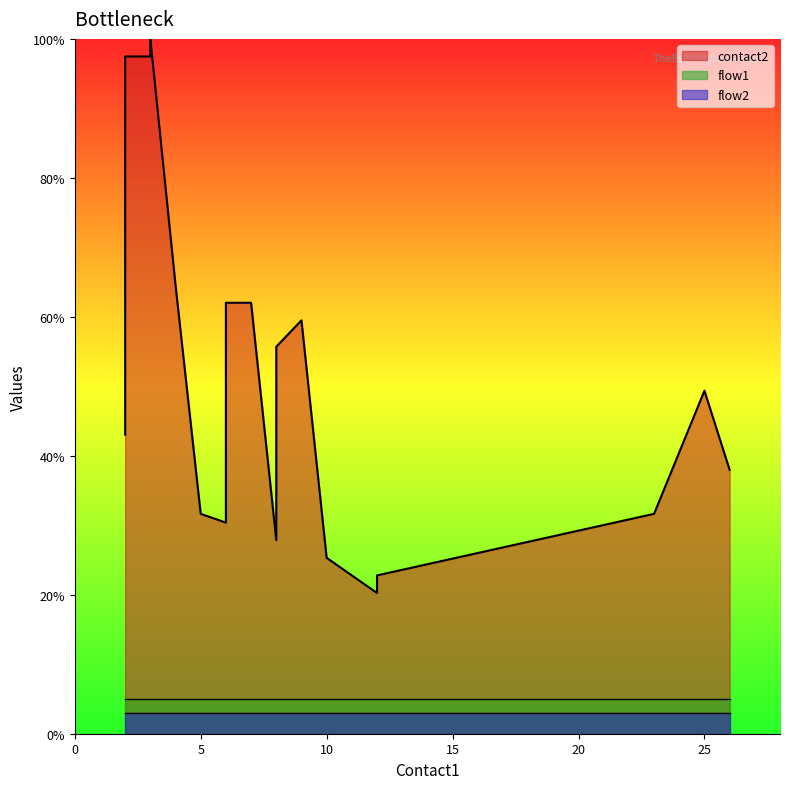

Which series has the widest spread of values?

contact2